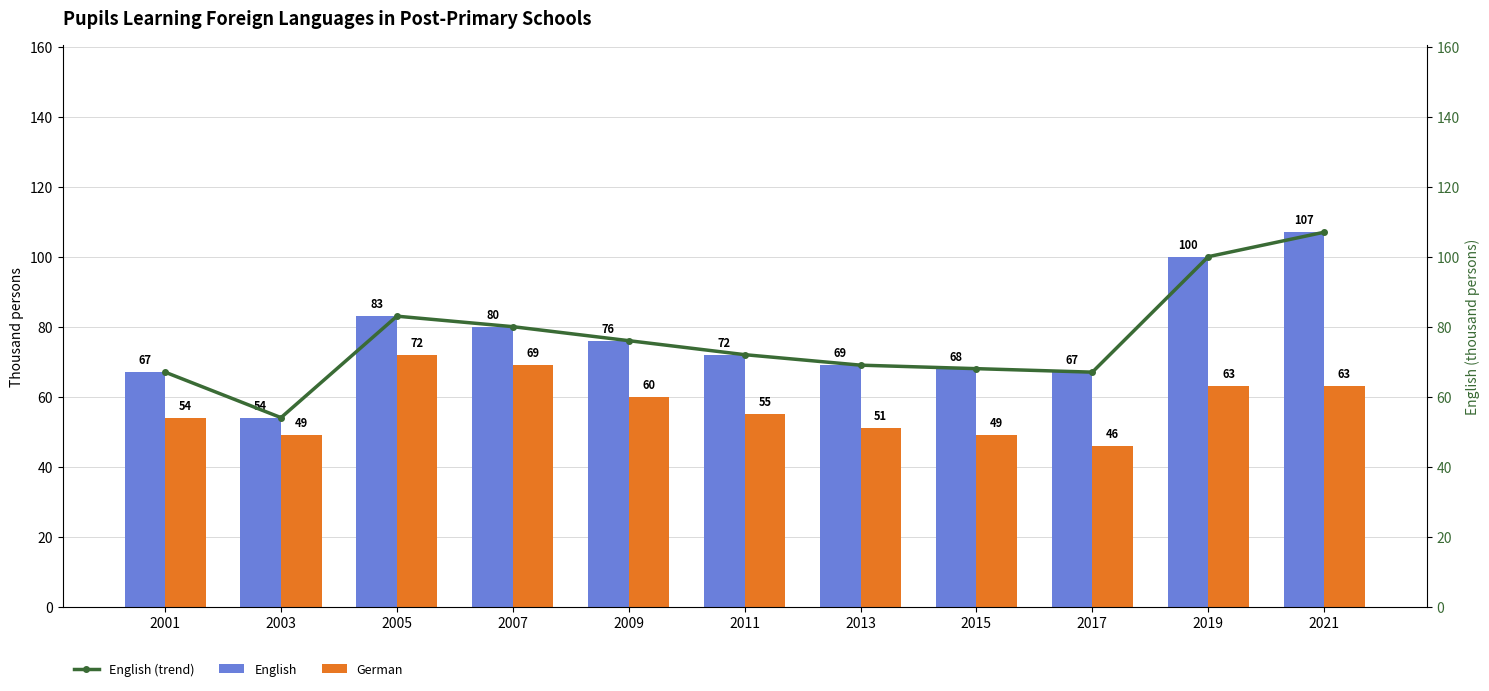

The value of German at 2007 is 69. True or false?

True